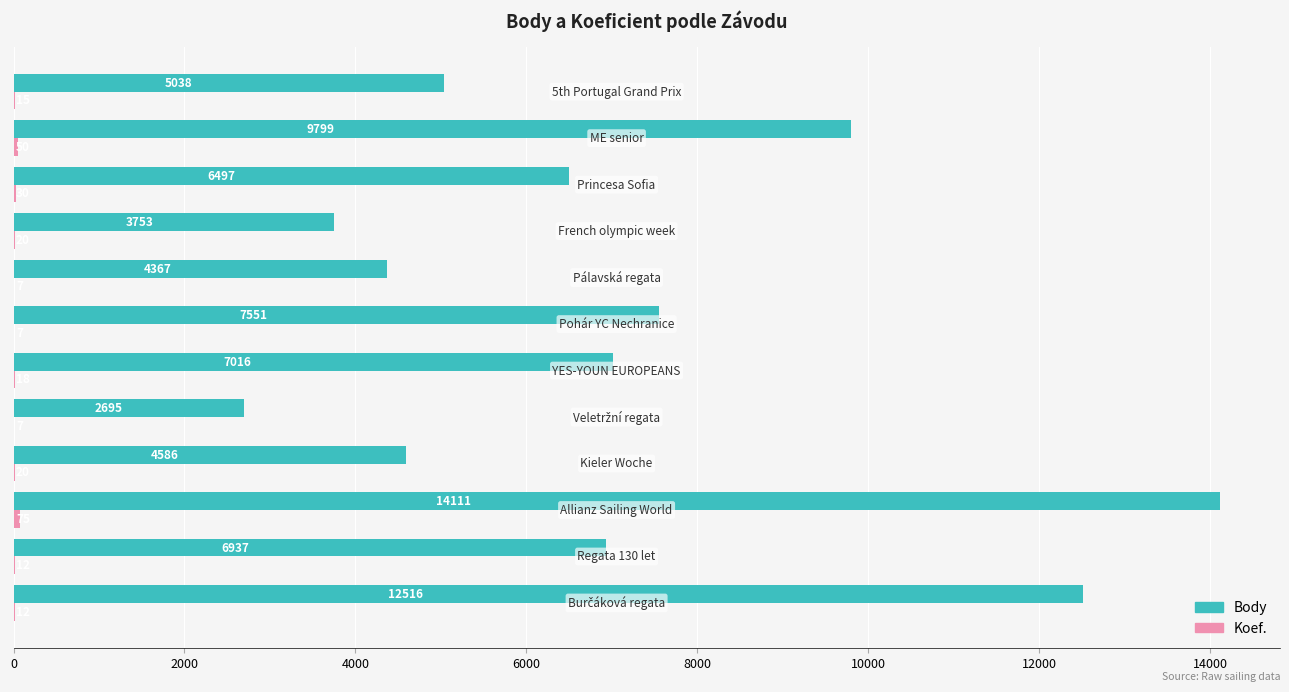

Which series has the largest total across all categories?

Body